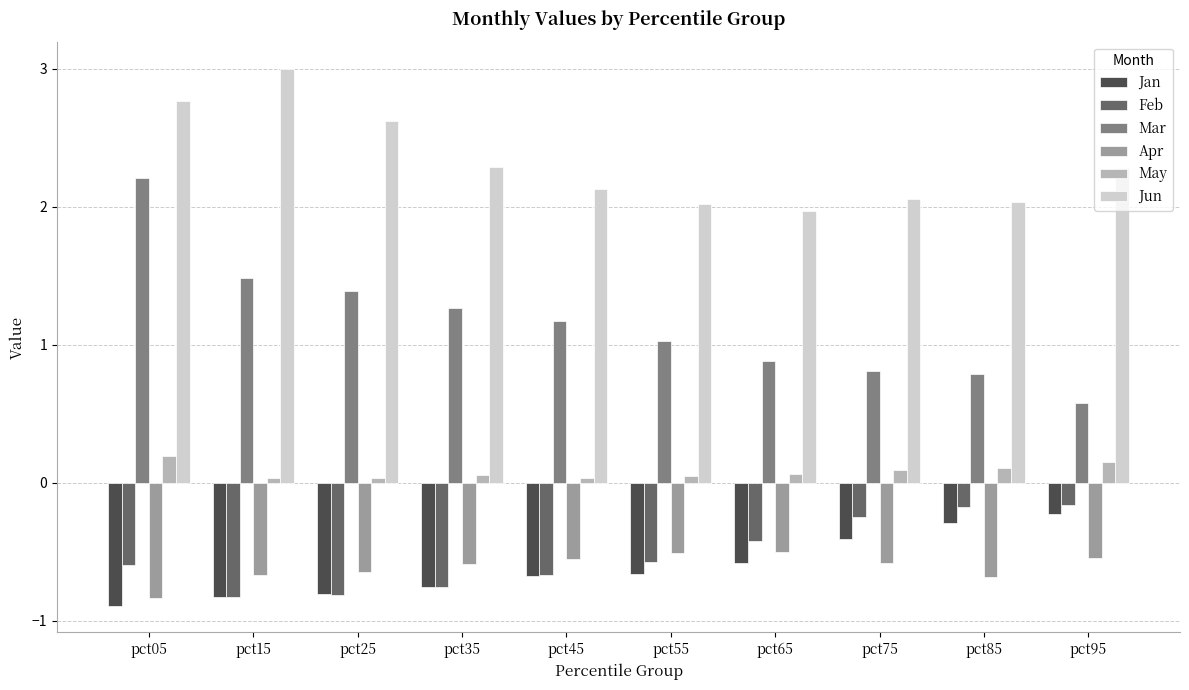

At which label does Jun reach its peak?

pct15